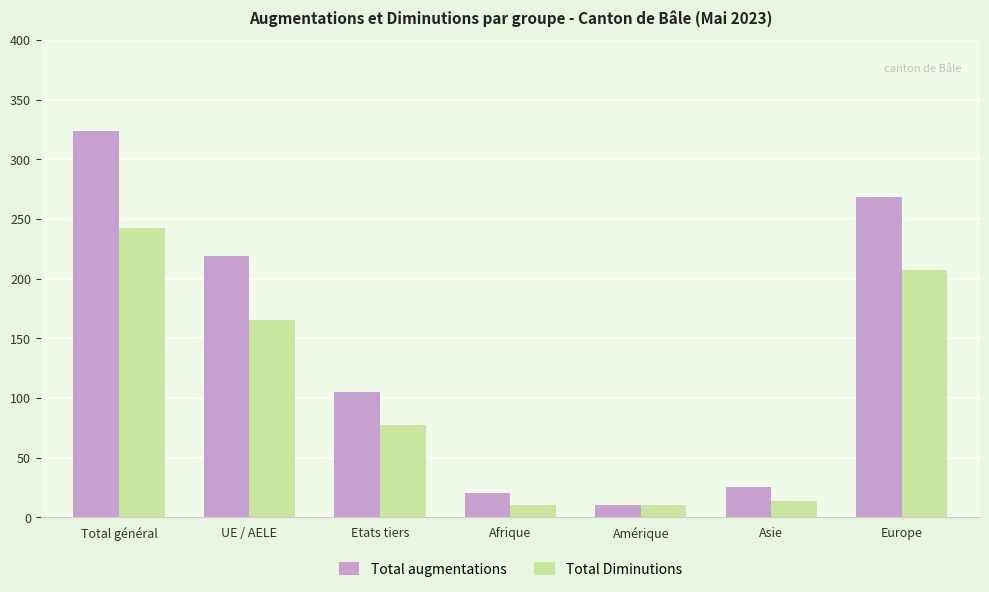

Reading left to right, what are all the values shown in this chart?

Total augmentations: 324	219	105	20	10	25	268
Total Diminutions: 242	165	77	10	10	14	207